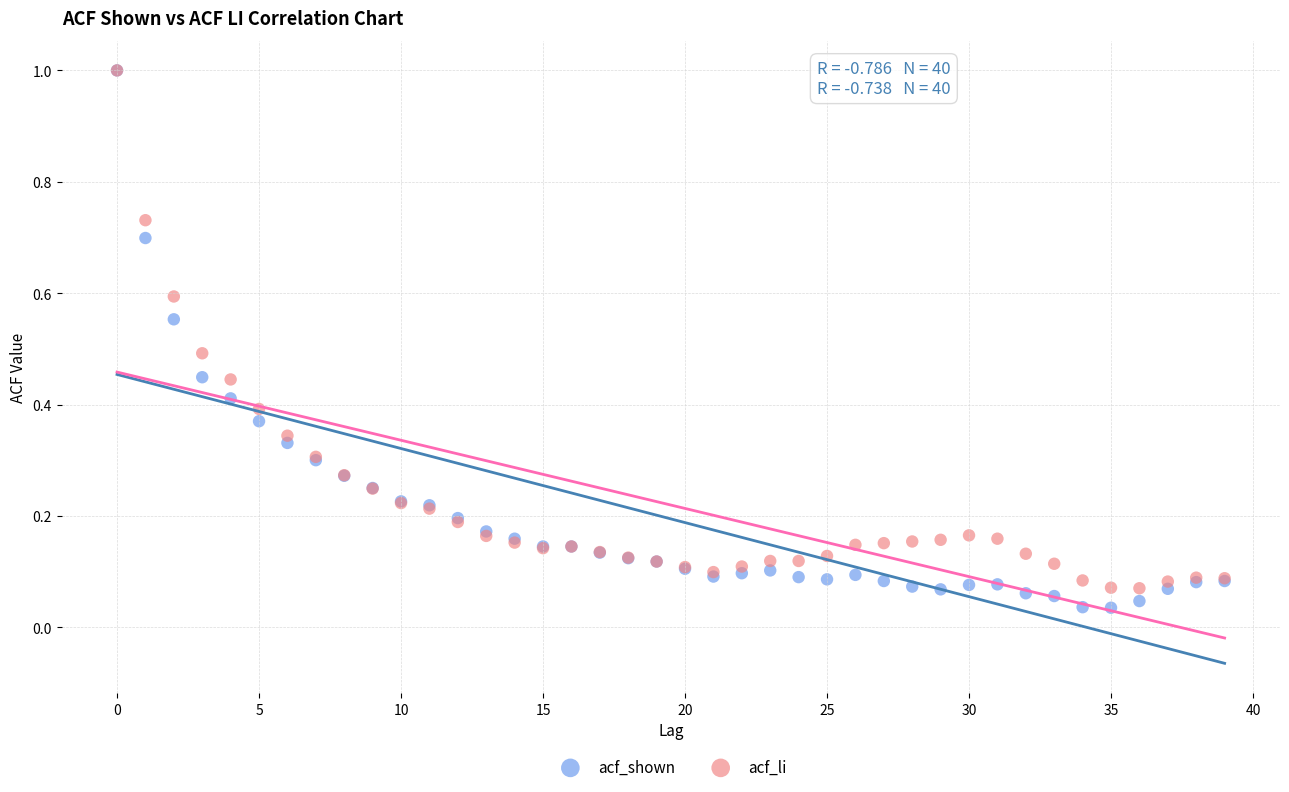

Which series reaches the minimum Y coordinate?

acf_shown